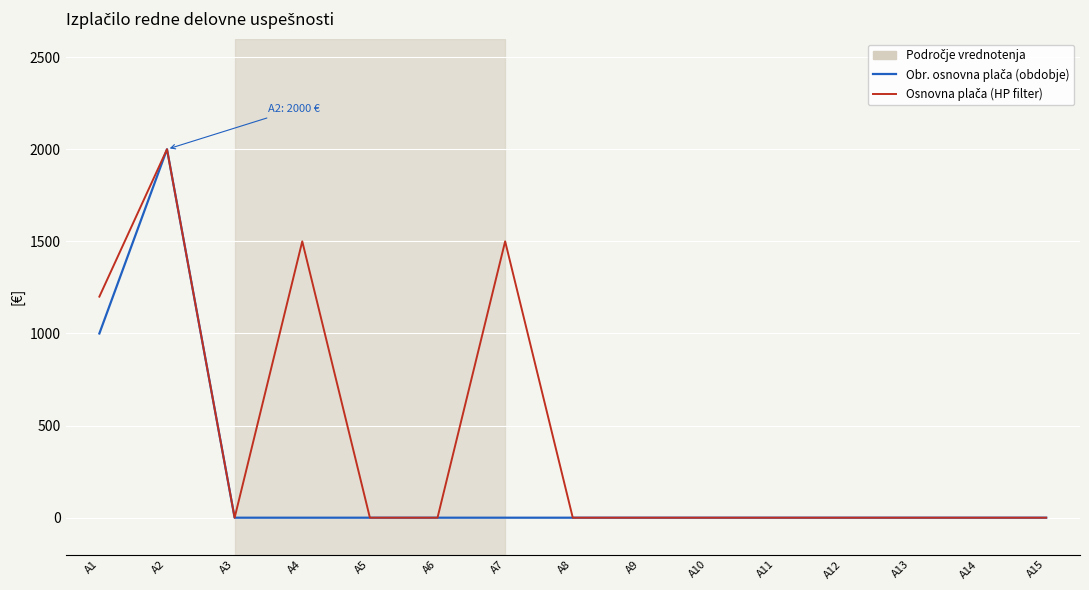

At which category is the sum across all series the highest?

A2